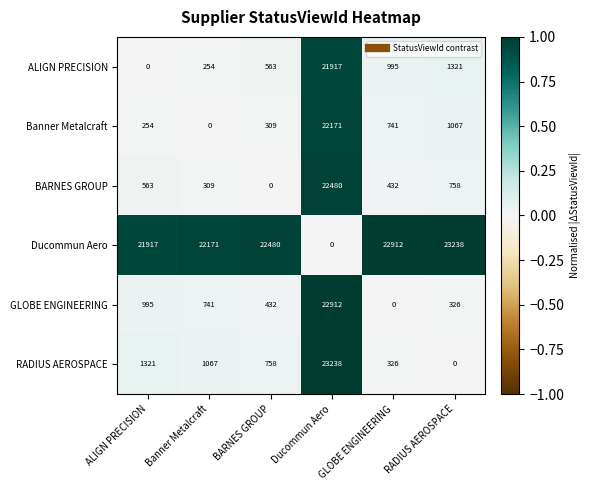

List the labels in order of ALIGN PRECISION value, largest first.

Ducommun Aero, RADIUS AEROSPACE, GLOBE ENGINEERING, BARNES GROUP, Banner Metalcraft, ALIGN PRECISION